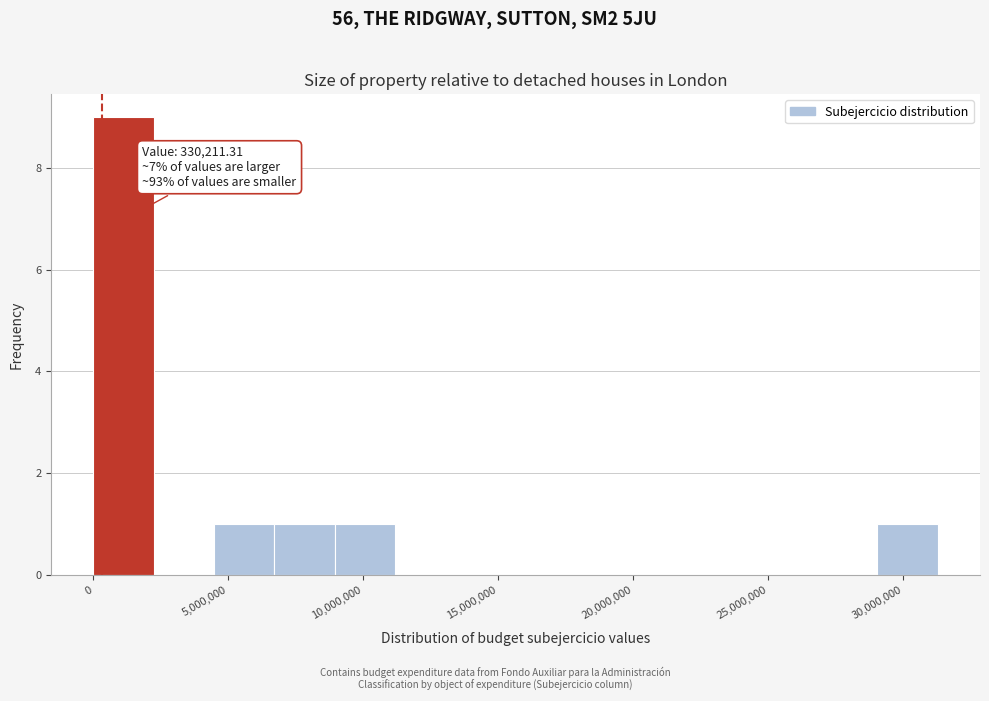

Which range on the x-axis has the tallest bar?

0 to 2000000